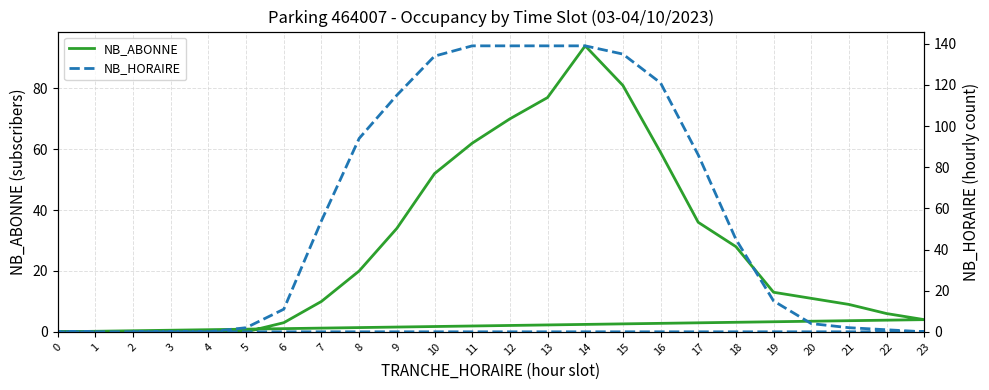

Which category has the lowest value across all series?

2